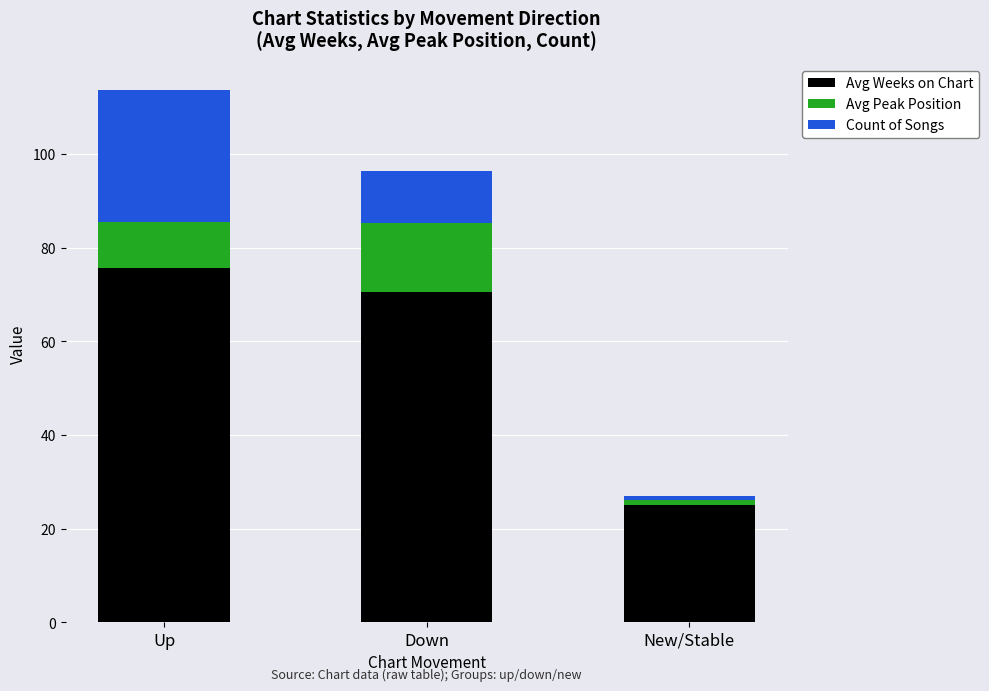

What is the approximate value of Avg Weeks on Chart at Up?

75.7